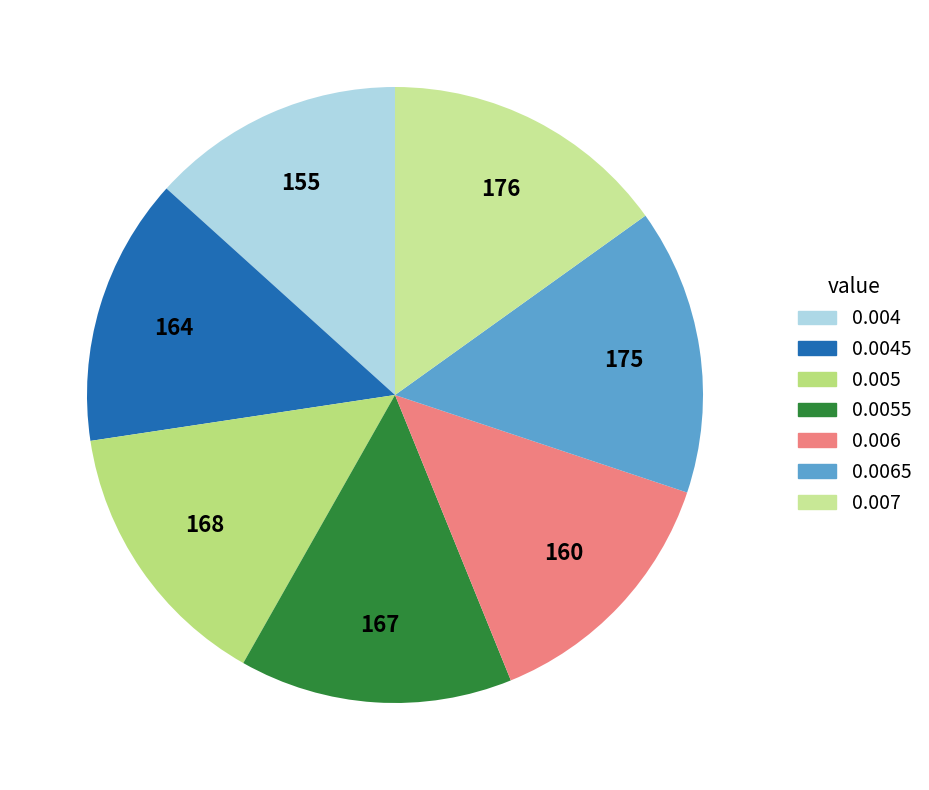

Does 0.0045 represent more than half of the total?

No